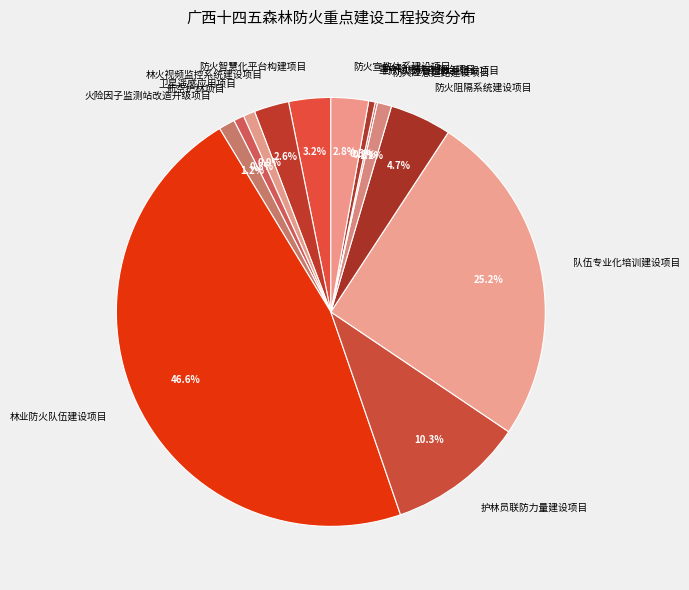

Which has a higher value, 防火应急道路建设项目 or 防火阻隔系统建设项目?

防火阻隔系统建设项目